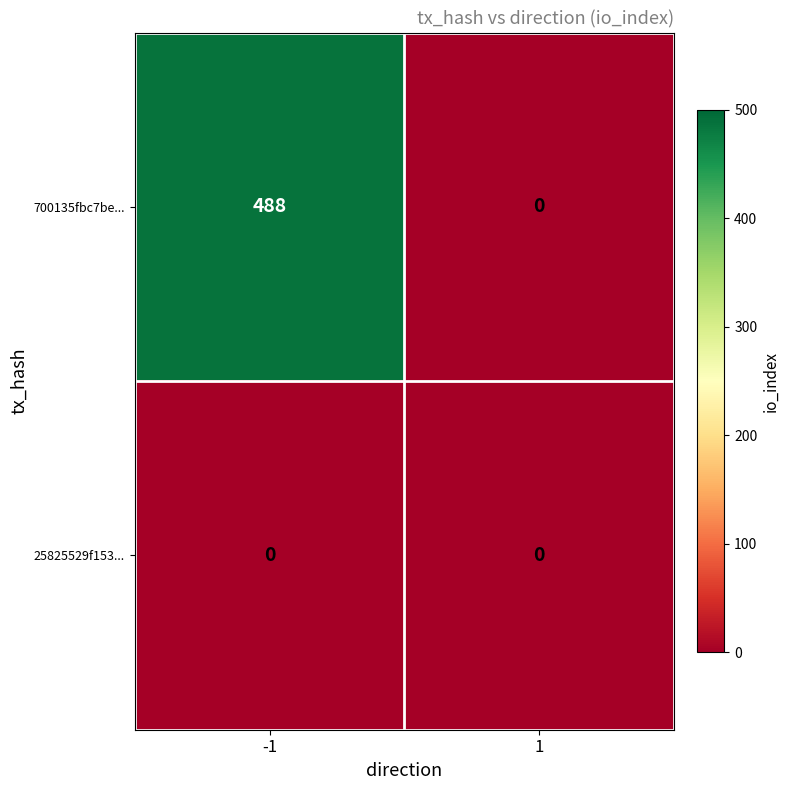

Which series has the largest range (max minus min)?

700135fbc7be...